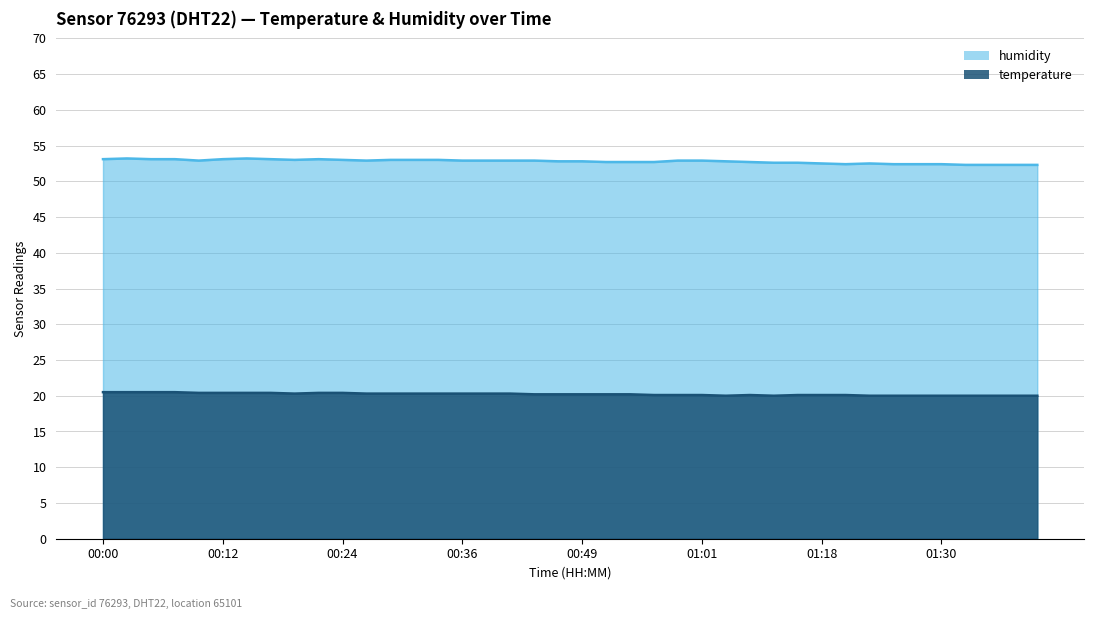

Count the humidity values in the range 52 to 53.

32